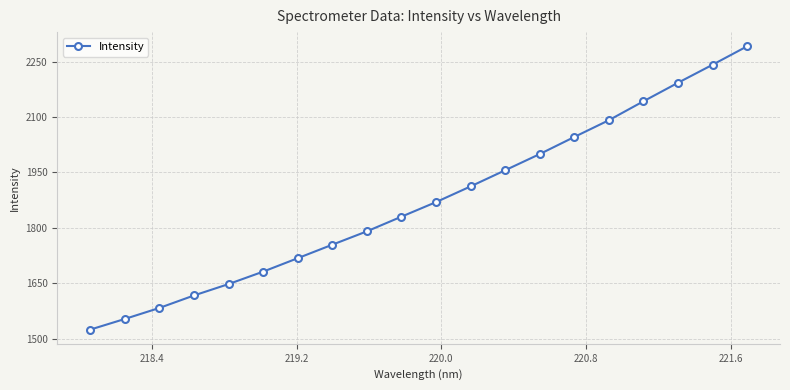

What is the difference between the maximum and second lowest values?

739.0